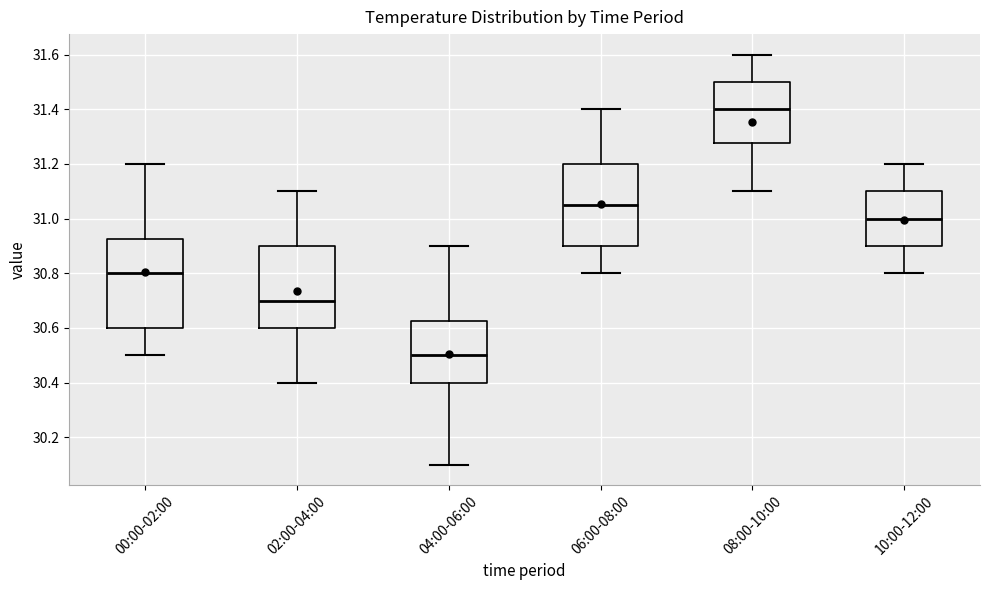

Where does the upper whisker of the box for 08:00-10:00 end on the y-axis? The values are not printed on the chart, so give them approximately, as read against the axis.

31.60